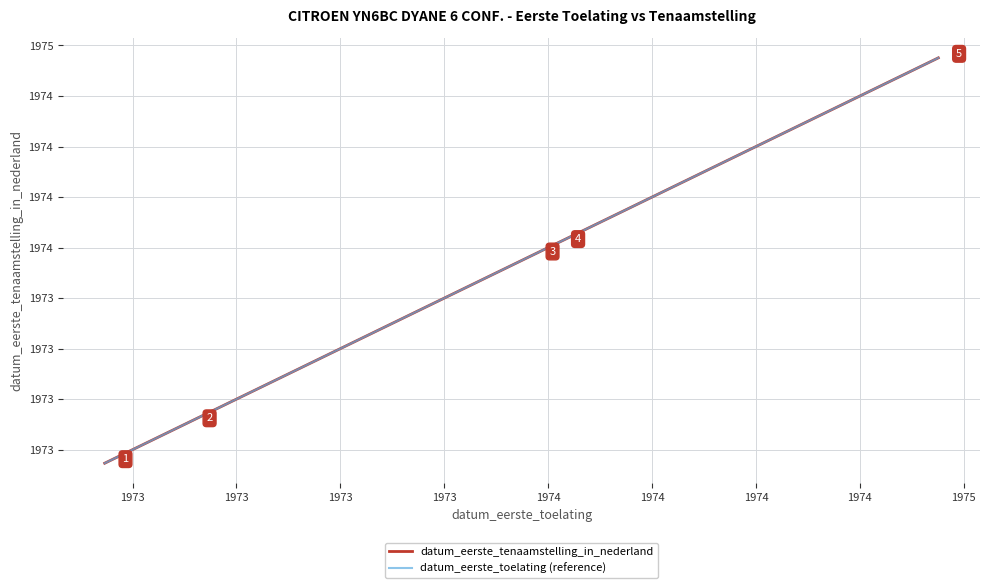

True or false: datum_eerste_toelating (reference) and datum_eerste_tenaamstelling_in_nederland intersect in this chart.

False